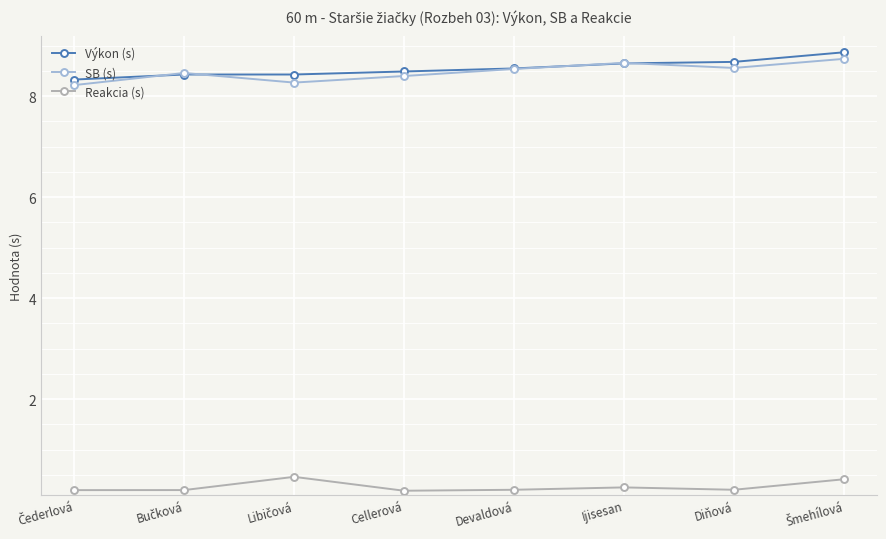

List the series in order of their peak value, highest first.

Výkon (s), SB (s), Reakcia (s)